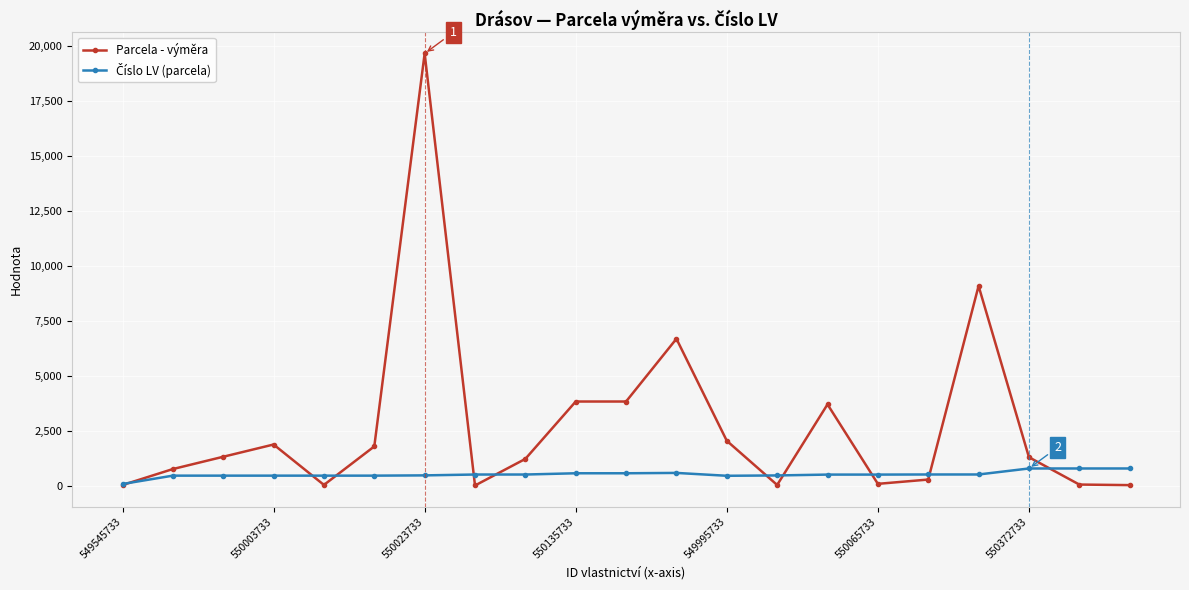

Which series has the largest range (max minus min)?

Parcela - výměra